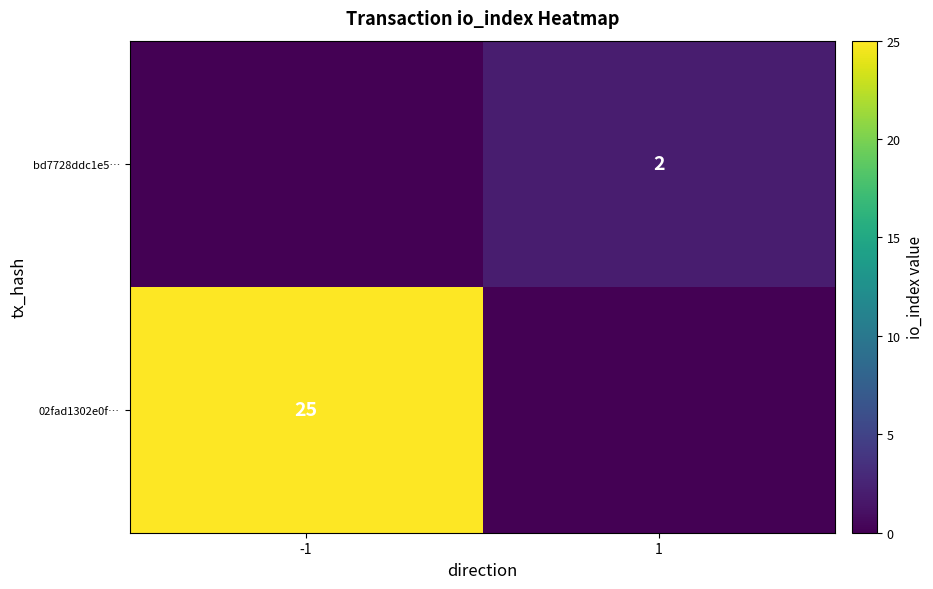

True or false: bd7728ddc1e5… has a value of 3 at 1.

False